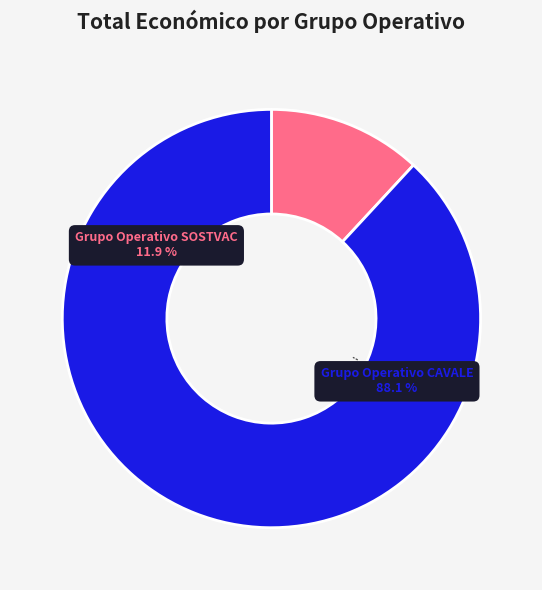

What is the change in value from Grupo Operativo SOSTVAC to Grupo Operativo CAVALE?

+1998473